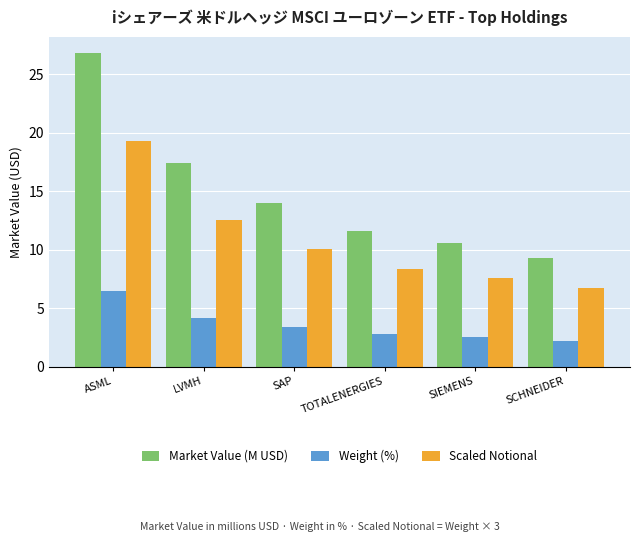

What are all the series names shown in the legend?

Market Value (M USD), Weight (%), Scaled Notional